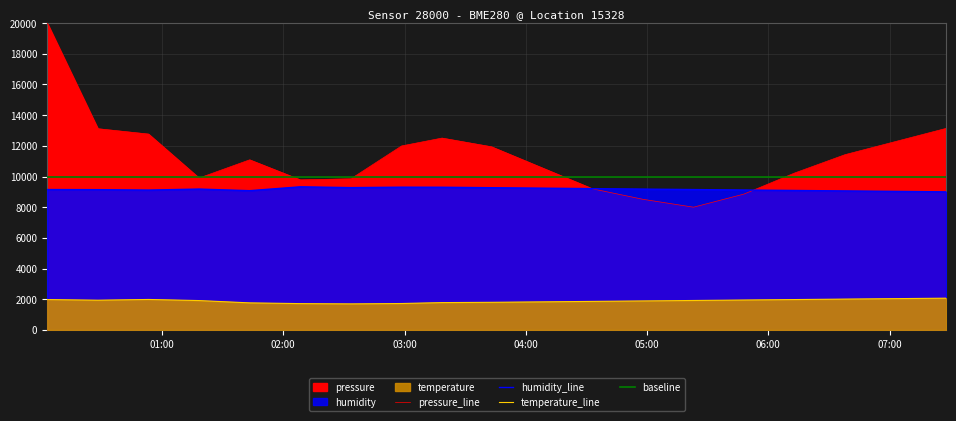

What position from the right is 2024-02-26T04:58:00?

7